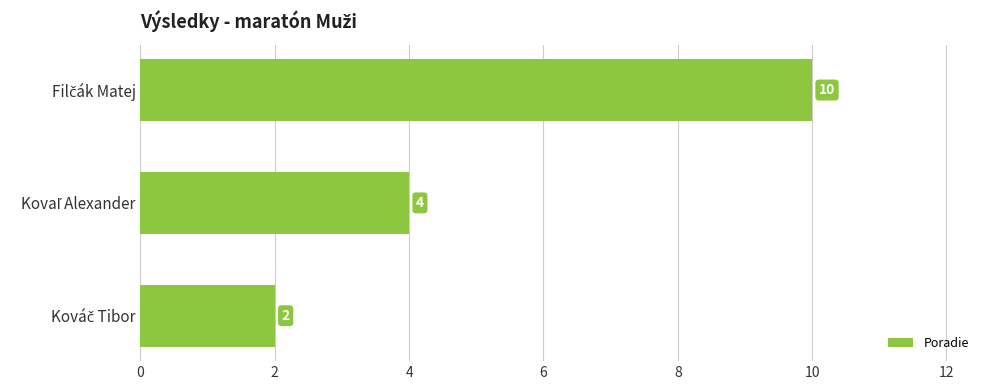

Does the chart contain stacked bars?

No